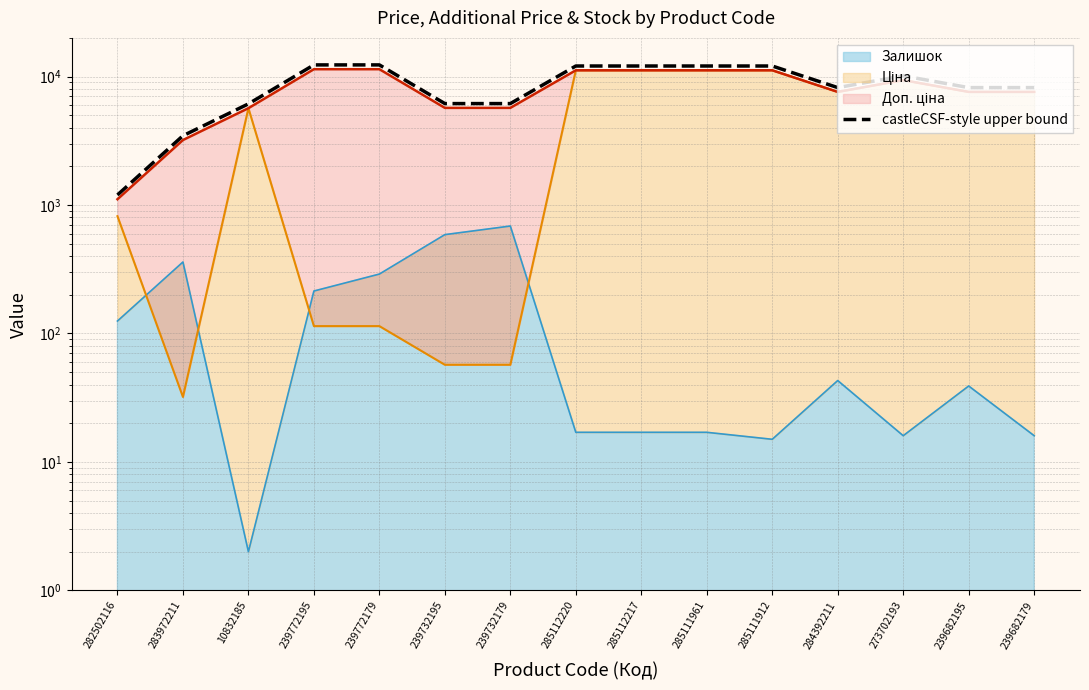

Rank the categories by value from highest to lowest.

239772195, 239772179, 285112220, 285112217, 285111961, 285111912, 273702193, 284392211, 239682195, 239682179, 239732195, 239732179, 10832185, 283972211, 282502116